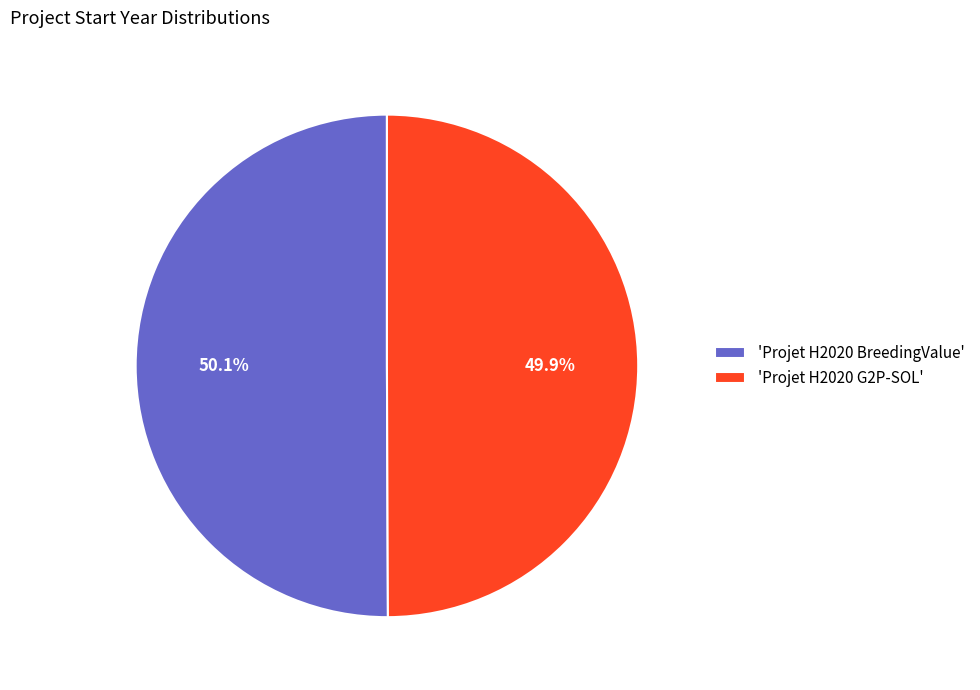

To the nearest percent, what is the average slice percentage?

50%